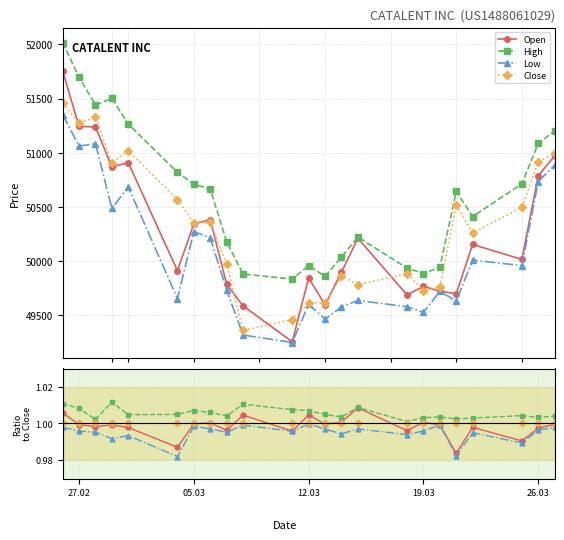

What is the total value across all series at 05.03?

4.0